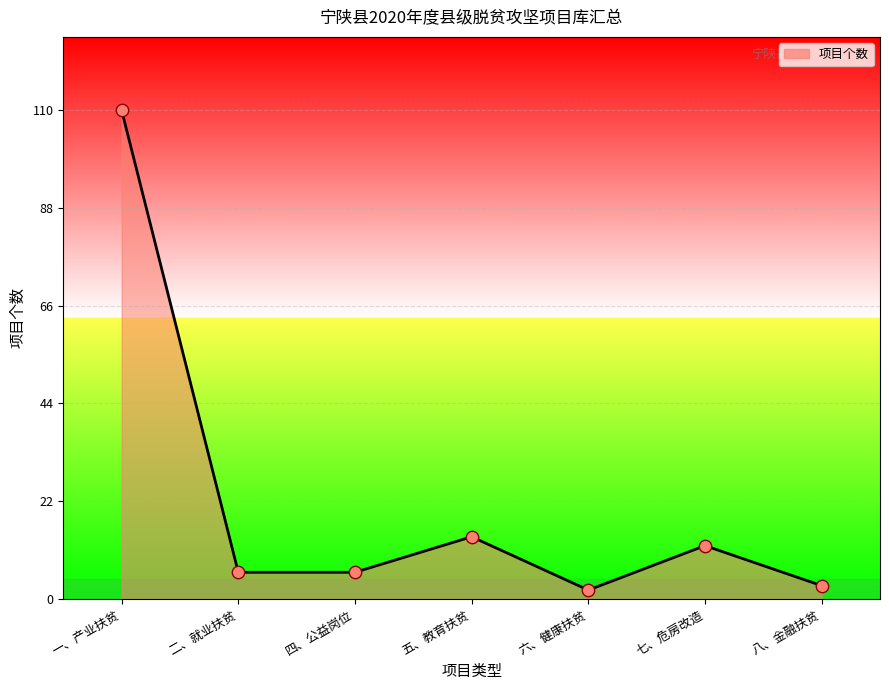

What is the change in value from 一、产业扶贫 to 四、公益岗位?

-104